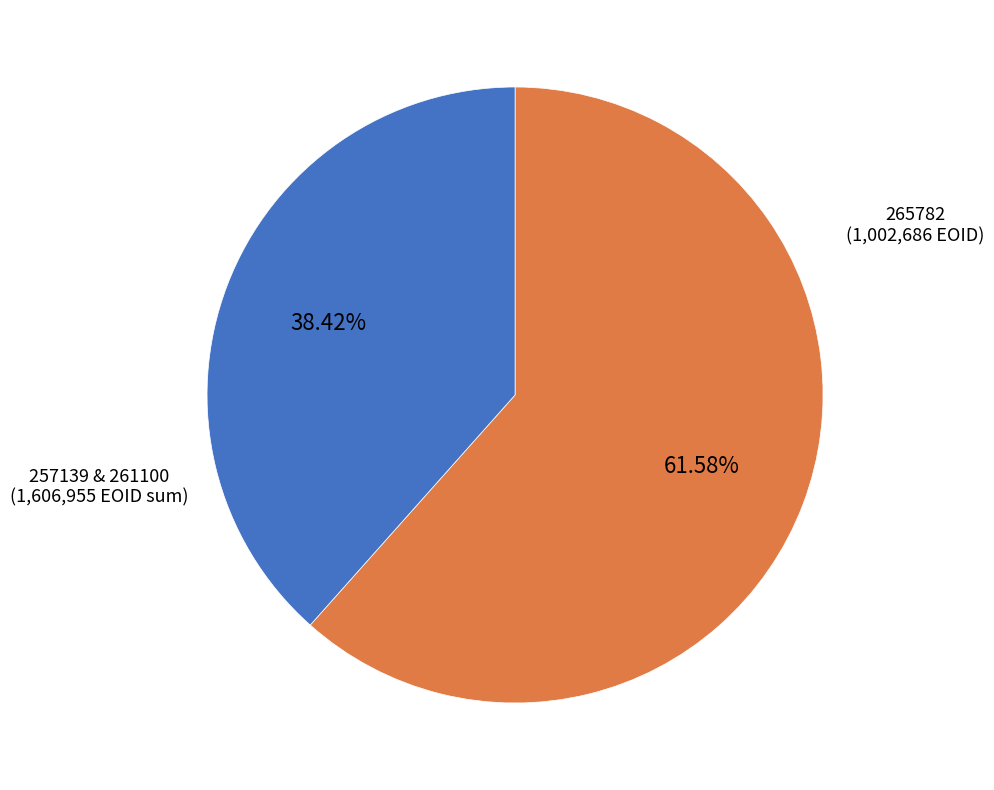

Which category has the biggest portion of the pie?

257139 & 261100